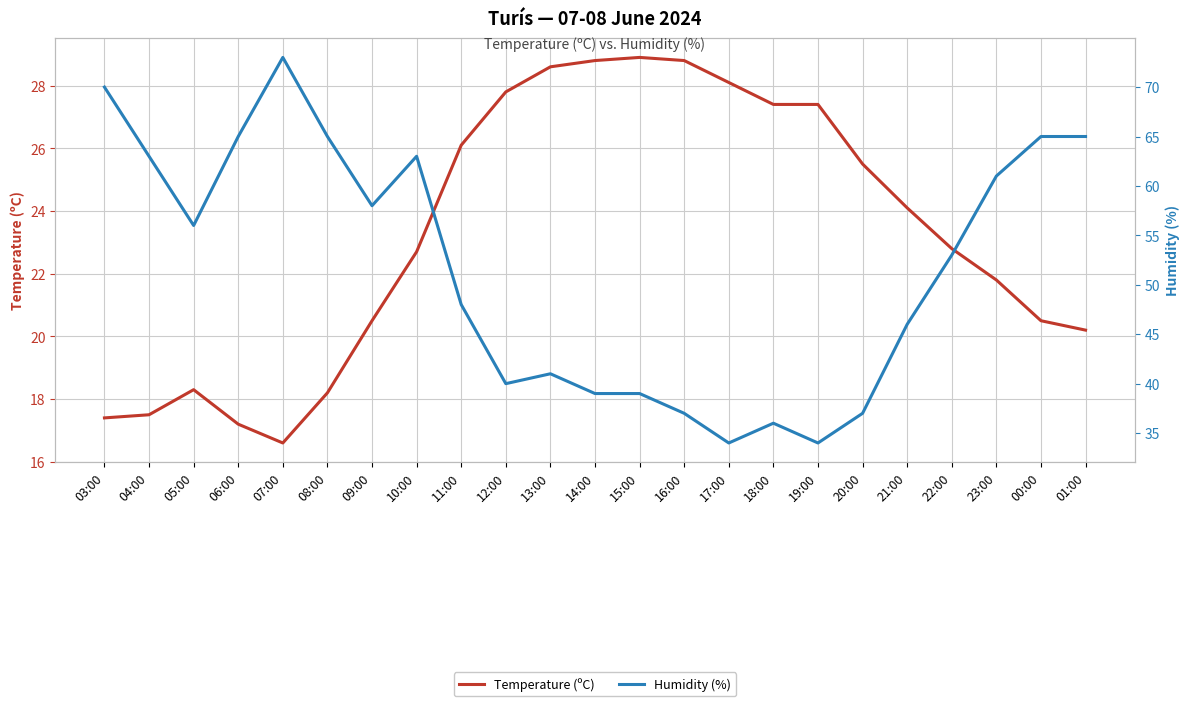

At which category does Humidity (%) reach its first local valley?

05:00